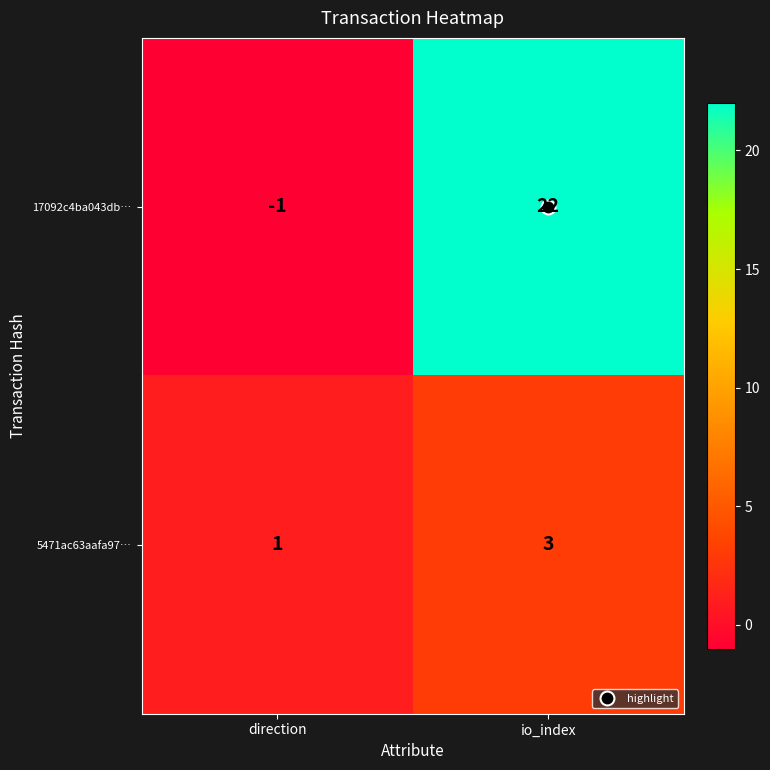

The 5471ac63aafa97… series shows 1 at io_index. True or false?

False